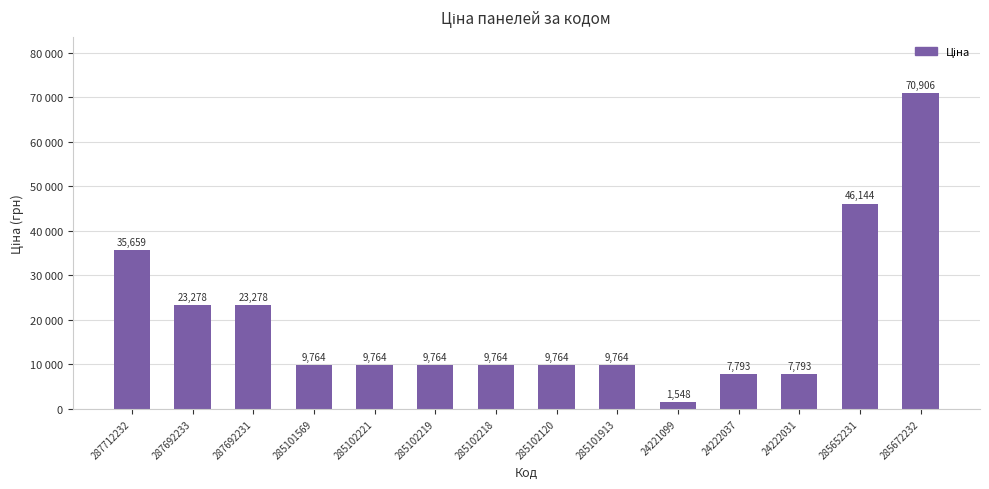

At which label does the data first exceed 9764?

287712232